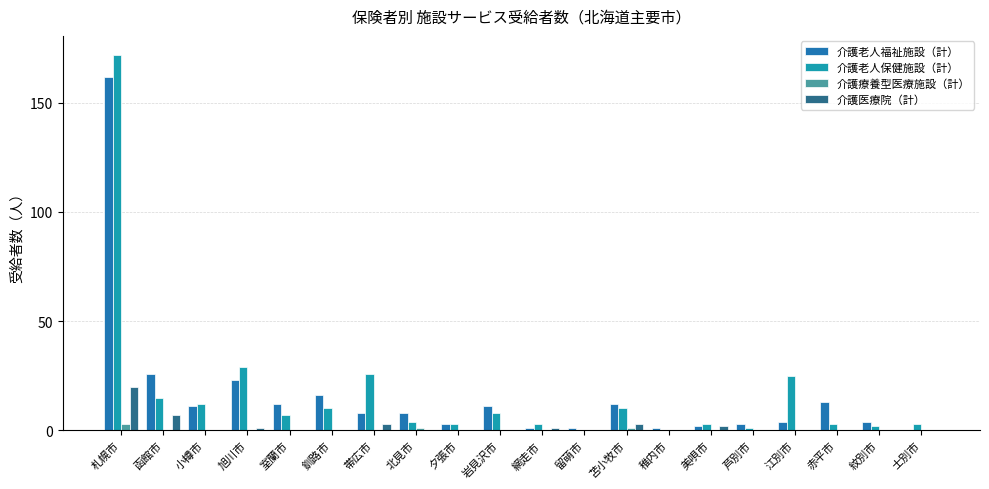

At which category is the sum across all series the highest?

札幌市